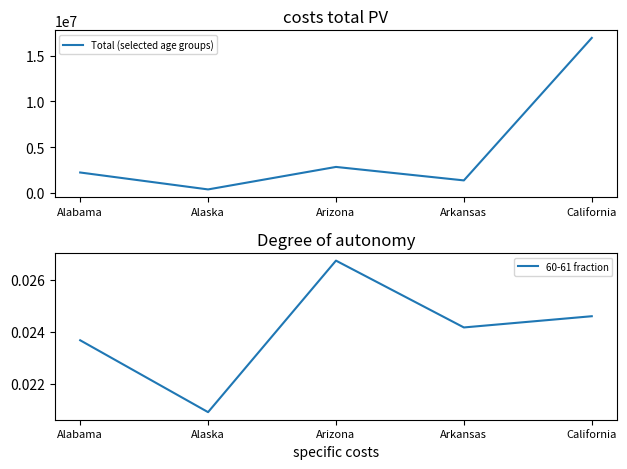

List the series in order of their overall mean, lowest first.

60-61 fraction, Total (selected age groups)